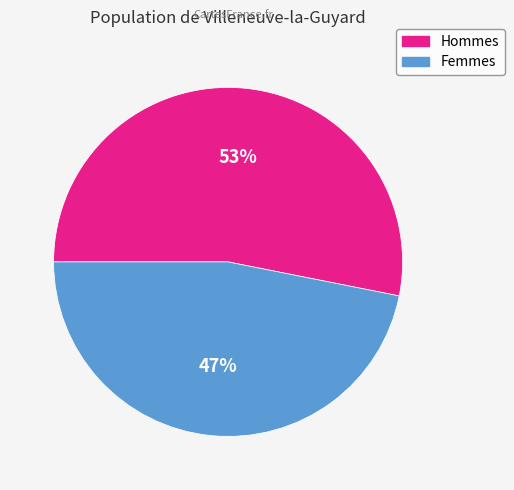

To the nearest percent, what is the difference between the largest and smallest slice percentages?

6%